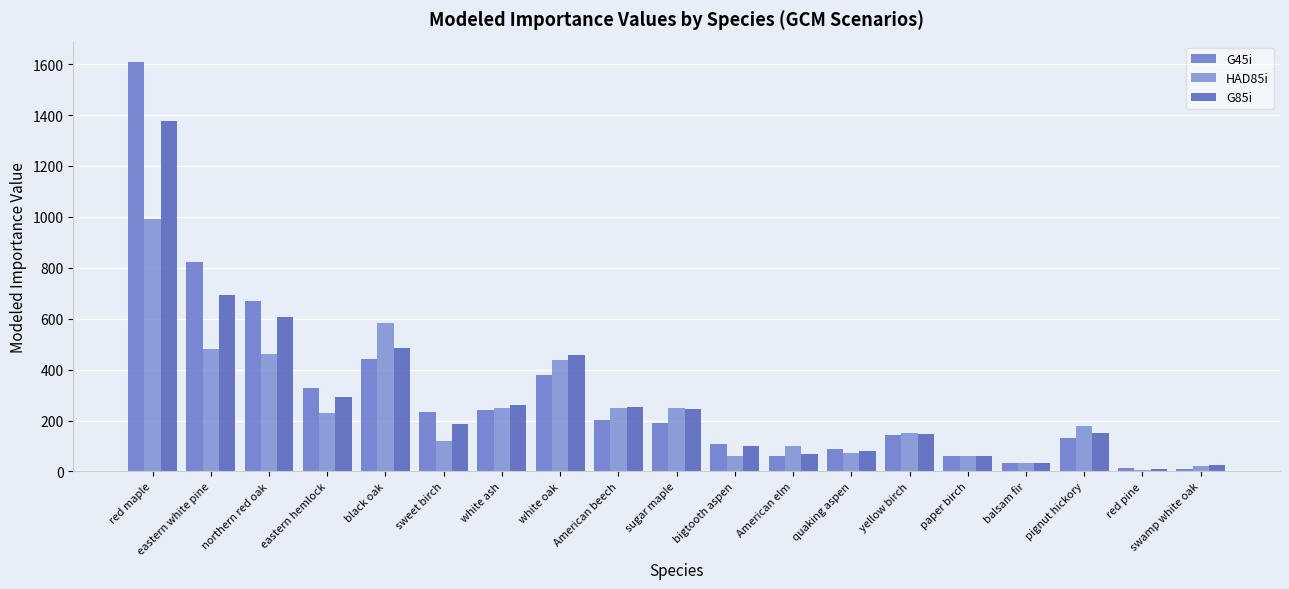

Reading left to right, extract all data points from this chart.

G45i: 1607.9	822.1	667.7	329.2	443.1	231.9	242.2	378.1	203.9	191.8	106.1	61.5	88.0	142.4	60.4	34.1	131.0	12.2	8.6
HAD85i: 989.6	481.7	460.6	229.4	584.5	121.3	247.6	436.1	249.8	249.9	60.5	99.9	70.9	151.9	59.4	32.7	179.1	5.5	22.2
G85i: 1376.2	692.3	605.5	293.5	484.9	185.5	261.4	457.1	251.8	247.0	99.1	67.0	81.0	146.7	60.0	34.4	151.1	8.7	24.6